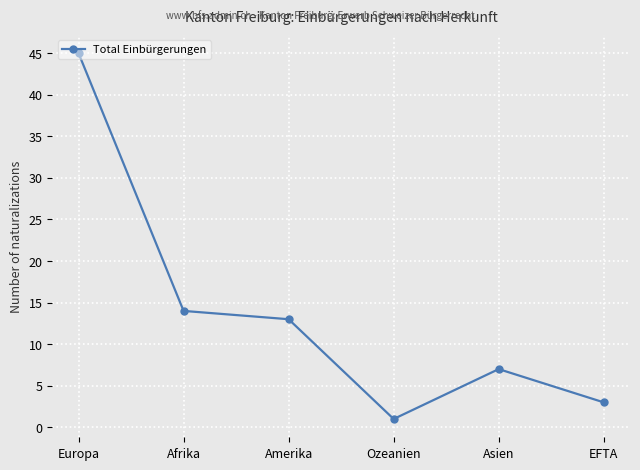

What position from the left is Amerika?

3